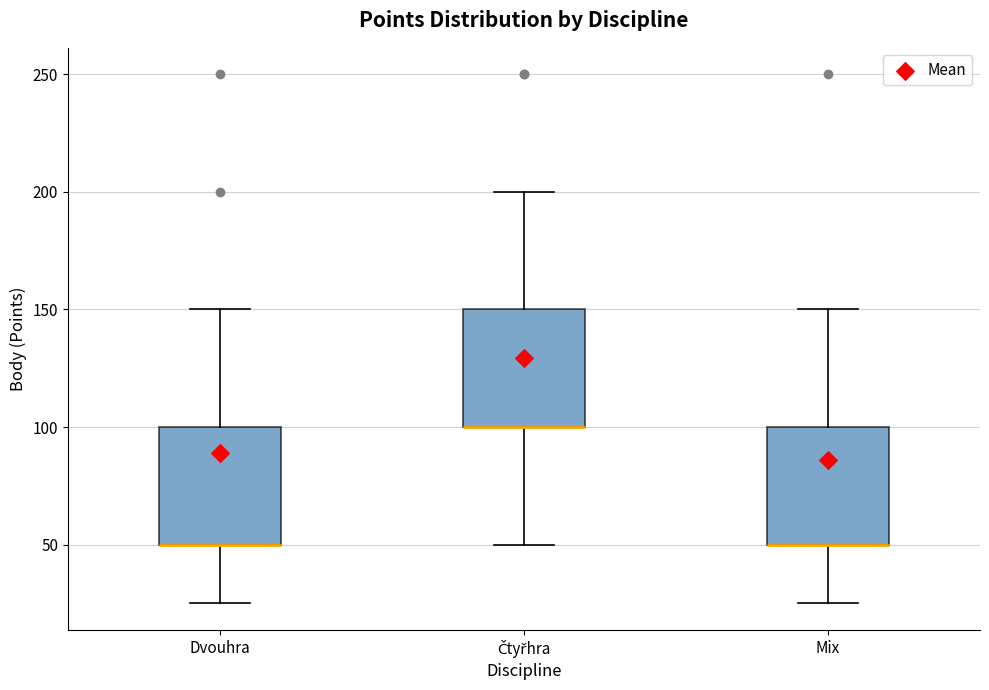

Reading left to right, read every box against the y-axis: the position of its median line, the range the box covers, and the ends of its whiskers. The values are not printed on the chart, so give them approximately, as read against the axis.

Dvouhra: median 50 (drawn on the box's lower edge), box 50 to 100, whiskers 25 to 150
Čtyřhra: median 100 (drawn on the box's lower edge), box 100 to 150, whiskers 50 to 200
Mix: median 50 (drawn on the box's lower edge), box 50 to 100, whiskers 25 to 150